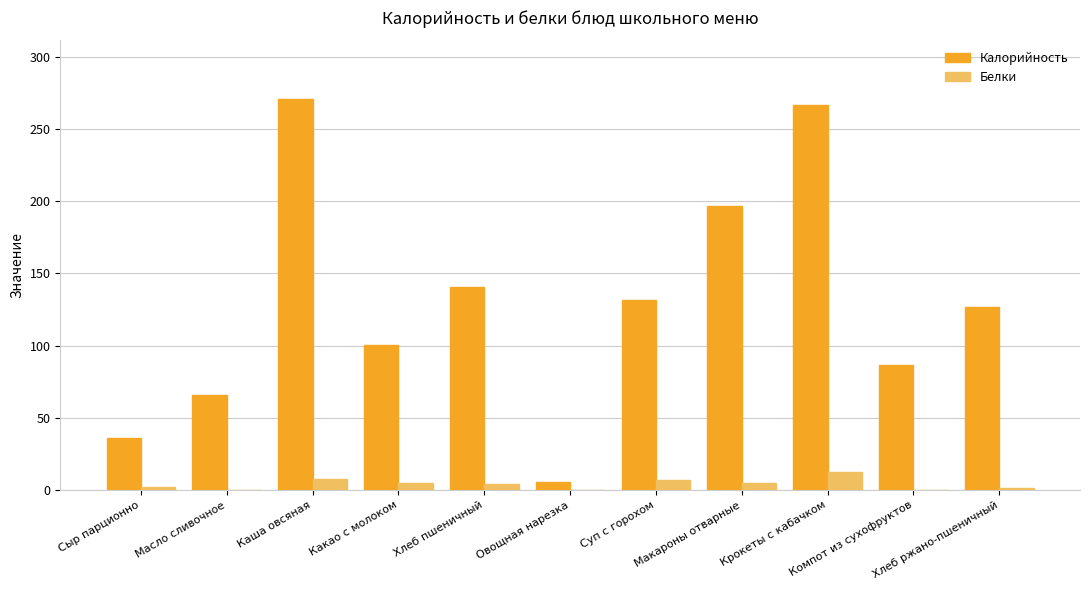

Are the bars horizontal?

No